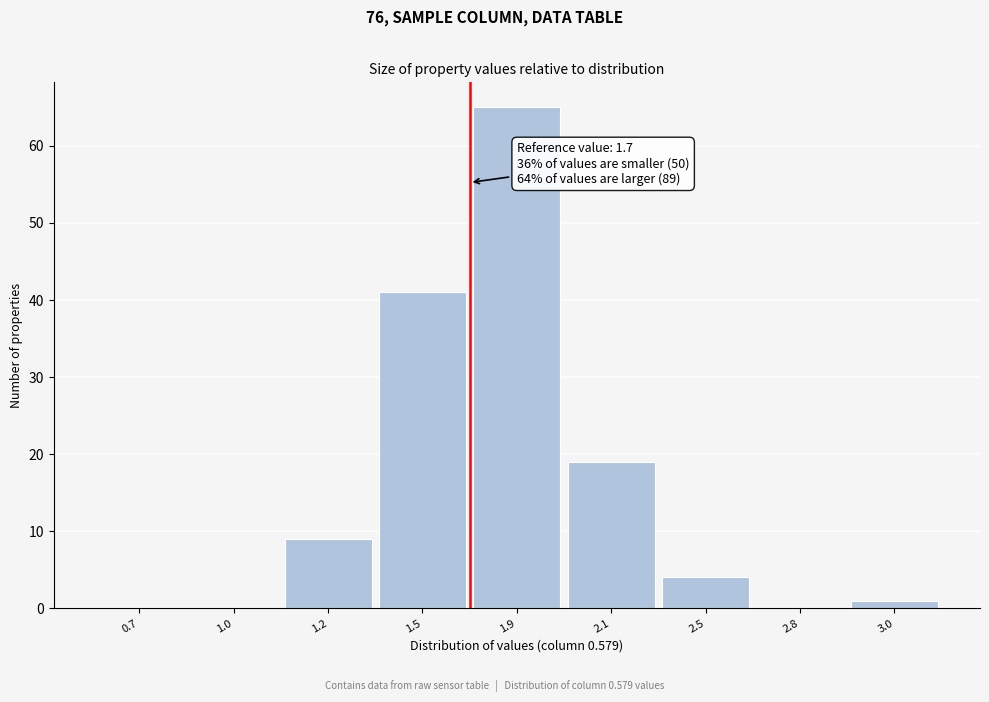

Reading left to right, transcribe all the data shown in this chart.

0.7=0	1.0=0	1.2=9	1.5=41	1.9=65	2.1=19	2.5=4	2.8=0	3.0=1